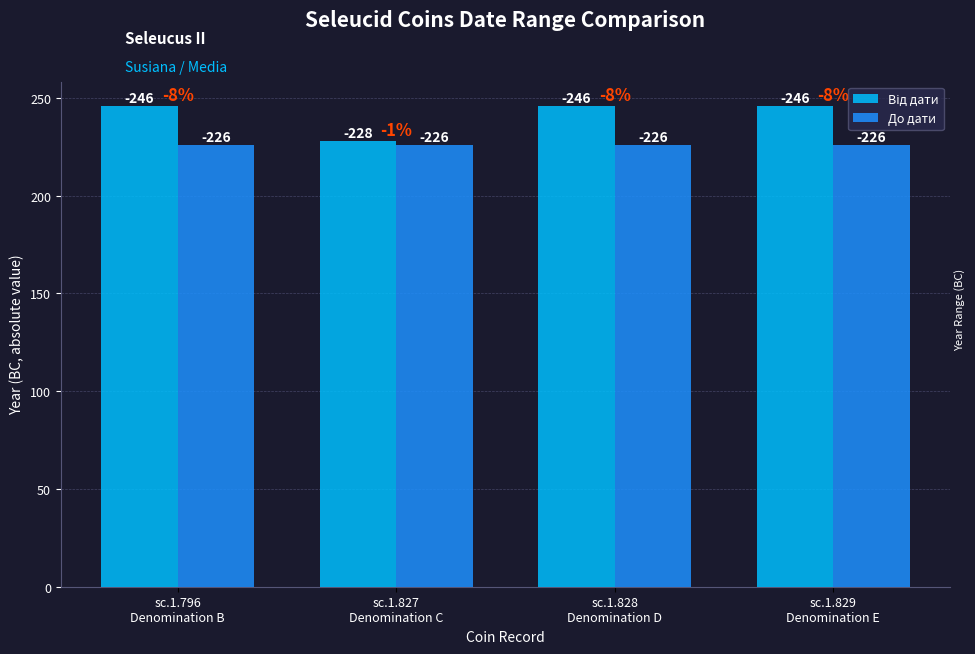

Are the bars horizontal?

No